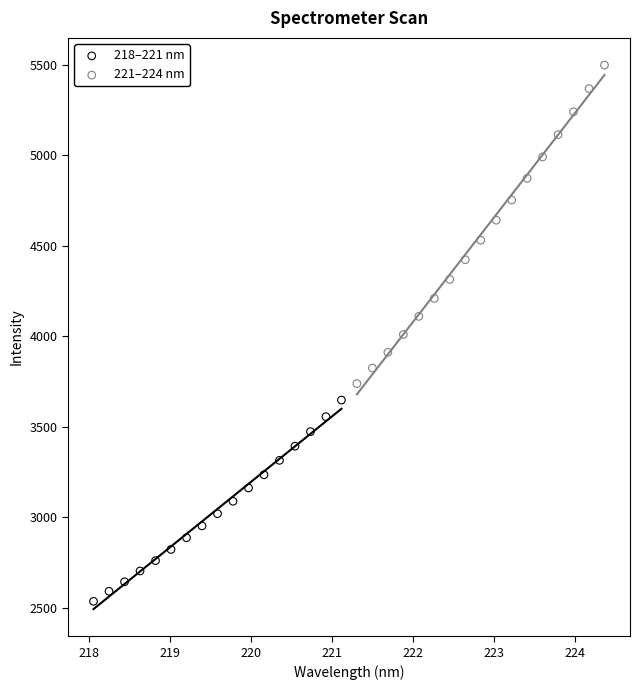

Which series reaches the minimum Y coordinate?

218–221 nm